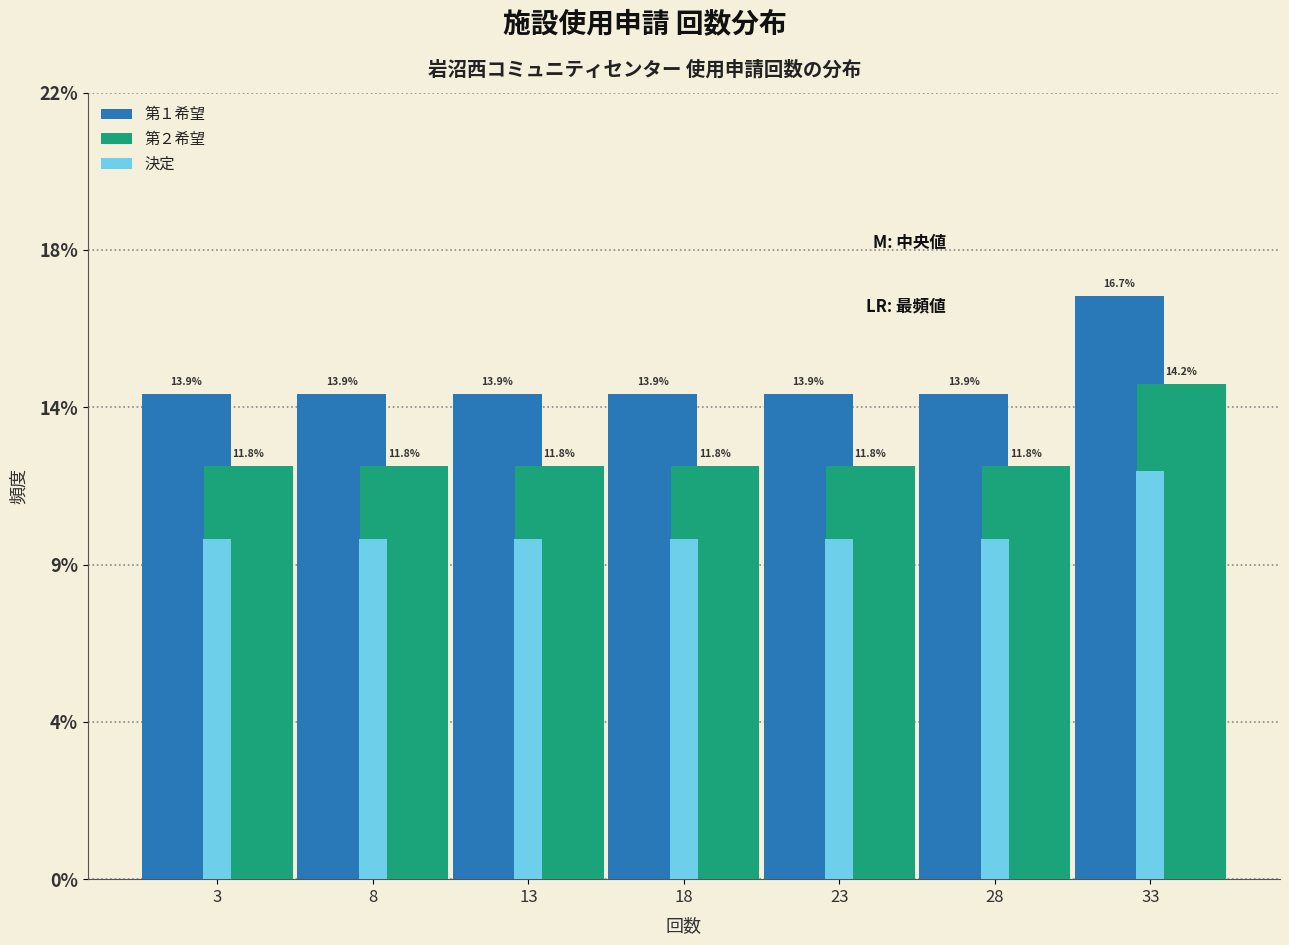

Does the chart contain stacked bars?

No